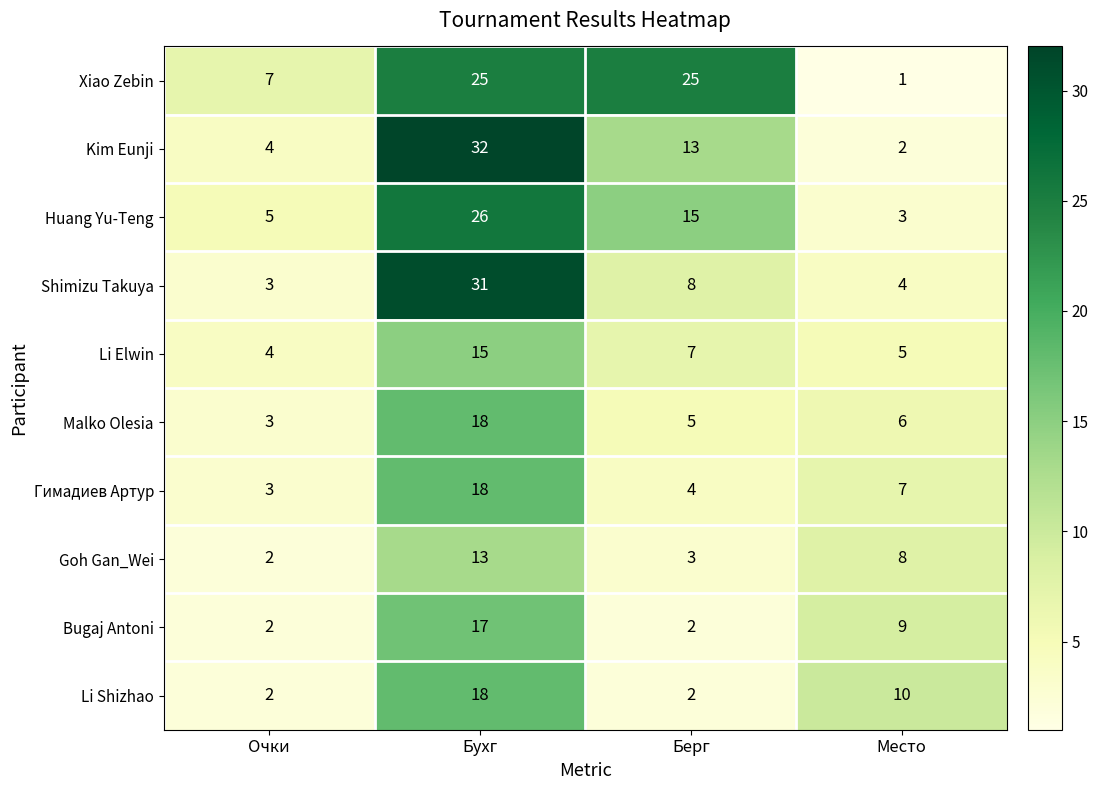

The value of Bugaj Antoni at Место is 6. True or false?

False